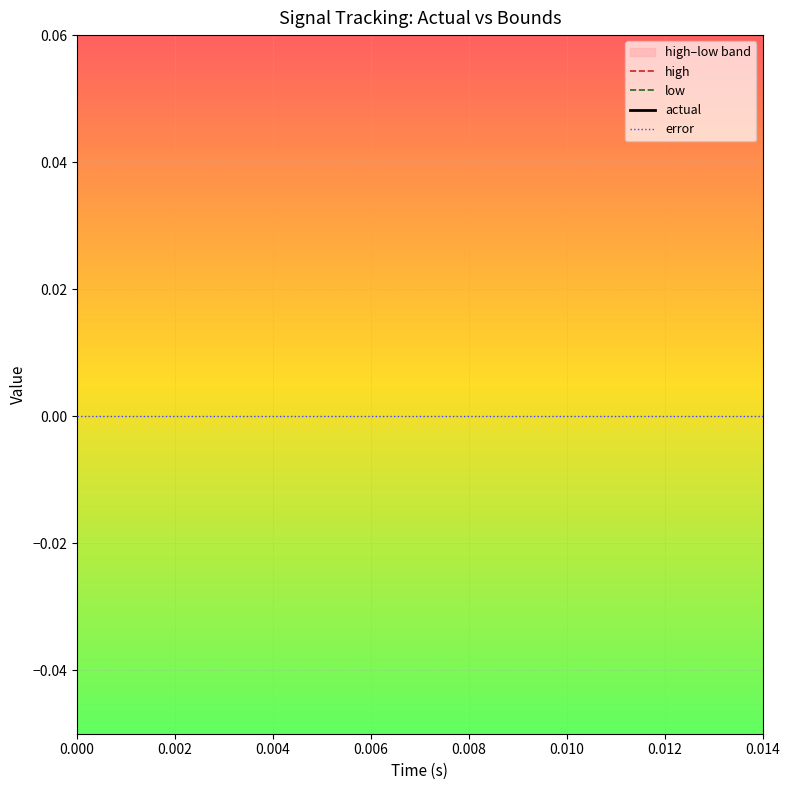

True or false: error and actual intersect in this chart.

False